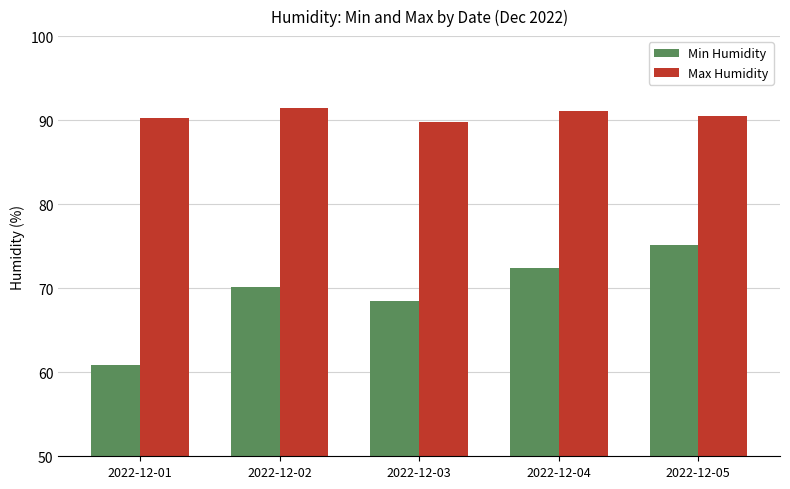

What value does the Max Humidity series have at 2022-12-04?

91.1